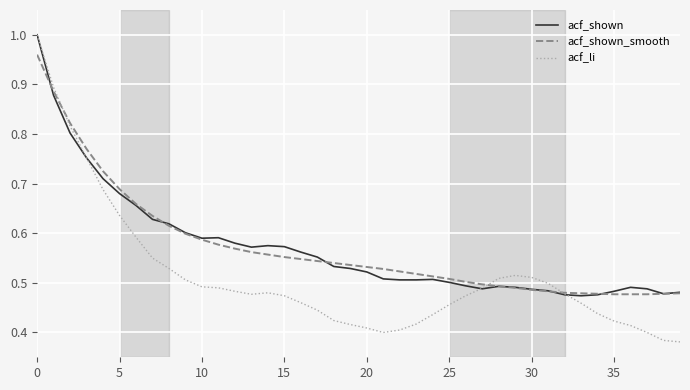

True or false: acf_li has more than 0 points higher than both neighbors.

True